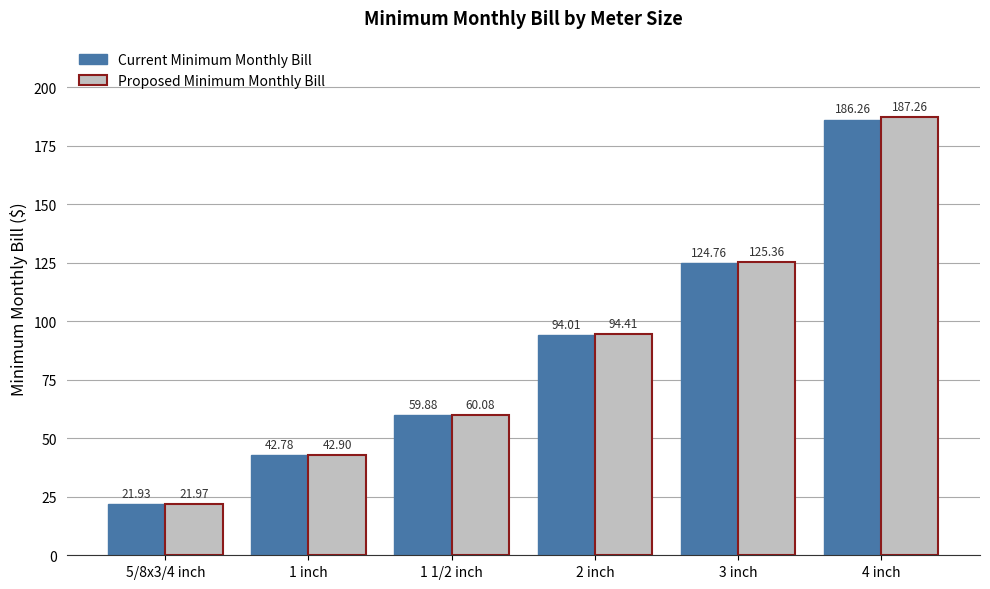

Where is Current Minimum Monthly Bill nearest to the value 104?

2 inch